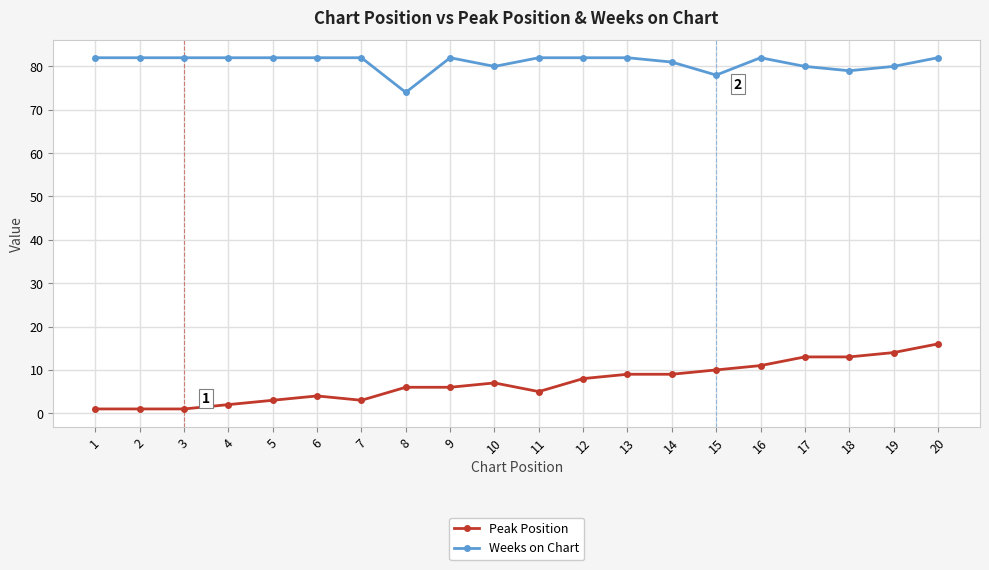

Rank the series by their average value, from highest to lowest.

Weeks on Chart, Peak Position